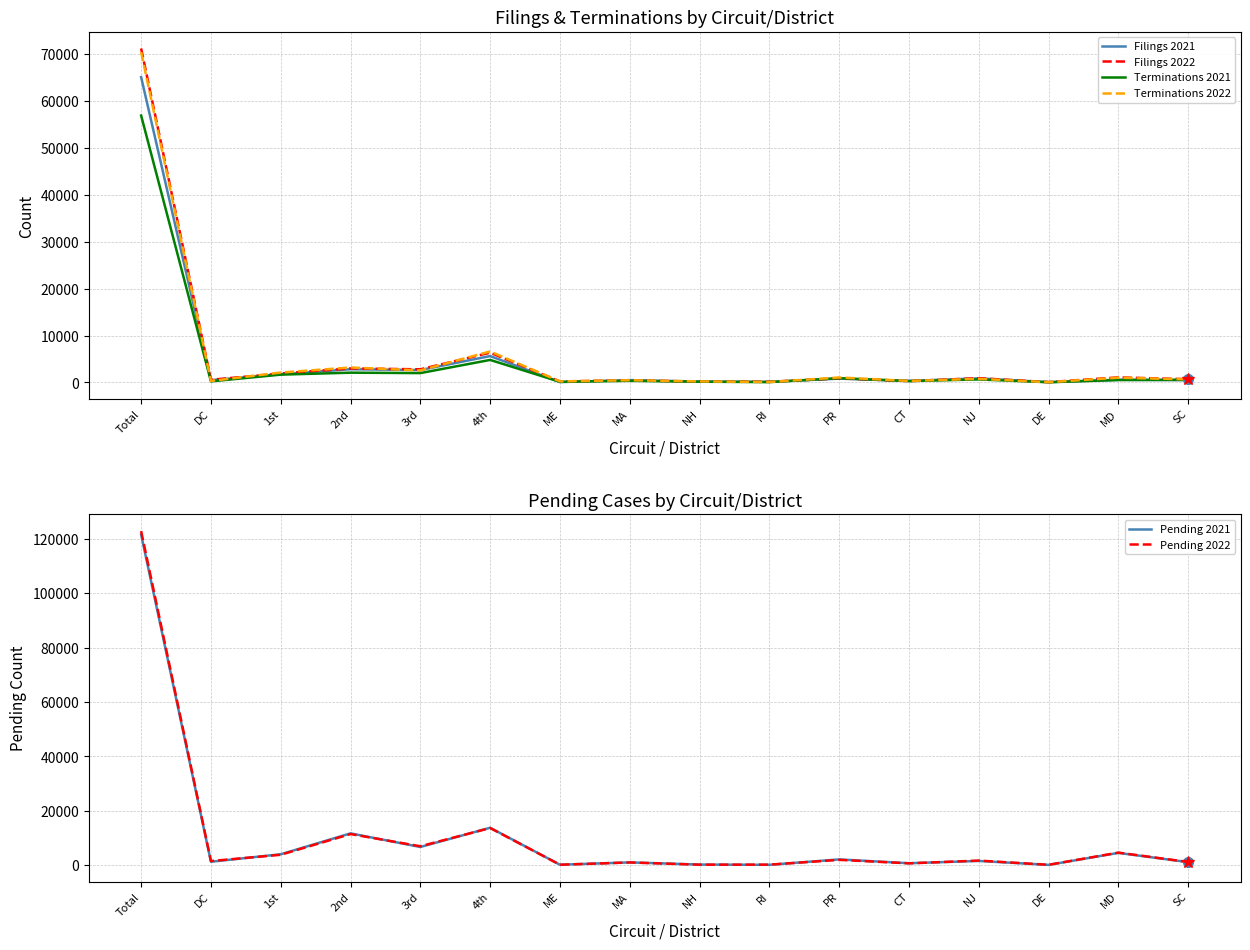

Reading left to right, list all the values displayed in this chart.

Filings 2021: Total=64999	DC=509	1st=1761	2nd=2826	3rd=2649	4th=5626	ME=86	MA=505	NH=204	RI=138	PR=828	CT=338	NJ=882	DE=75	MD=582	SC=508
Filings 2022: Total=71111	DC=589	1st=1901	2nd=2995	3rd=2808	4th=6349	ME=227	MA=457	NH=181	RI=157	PR=879	CT=300	NJ=914	DE=86	MD=1089	SC=703
Terminations 2021: Total=56829	DC=238	1st=1677	2nd=2091	3rd=2000	4th=4807	ME=144	MA=358	NH=167	RI=89	PR=919	CT=305	NJ=653	DE=57	MD=523	SC=569
Terminations 2022: Total=70358	DC=329	1st=2120	2nd=3195	3rd=2574	4th=6611	ME=236	MA=480	NH=233	RI=101	PR=1070	CT=332	NJ=780	DE=66	MD=1022	SC=672
Pending 2021: Total=121490	DC=1343	1st=4092	2nd=11763	3rd=6770	4th=13827	ME=252	MA=1106	NH=311	RI=222	PR=2201	CT=802	NJ=1642	DE=198	MD=4599	SC=1192
Pending 2022: Total=122764	DC=1602	1st=3912	2nd=11513	3rd=7029	4th=13729	ME=248	MA=1085	NH=263	RI=277	PR=2039	CT=759	NJ=1773	DE=220	MD=4697	SC=1256